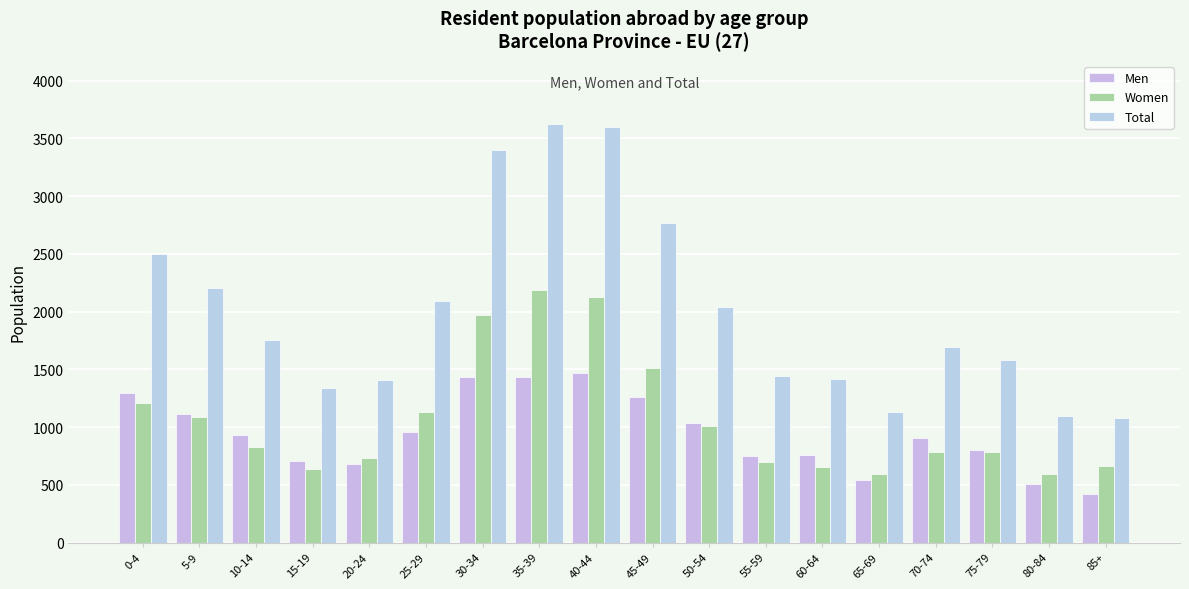

The Men series shows 1203 at 60-64. True or false?

False